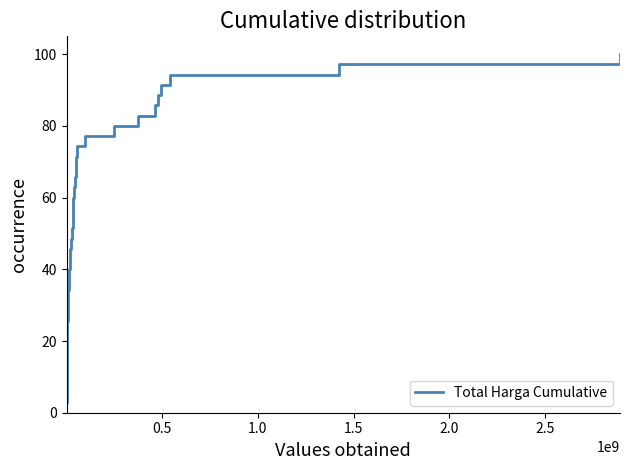

What is the difference between the maximum and minimum values?

97.1